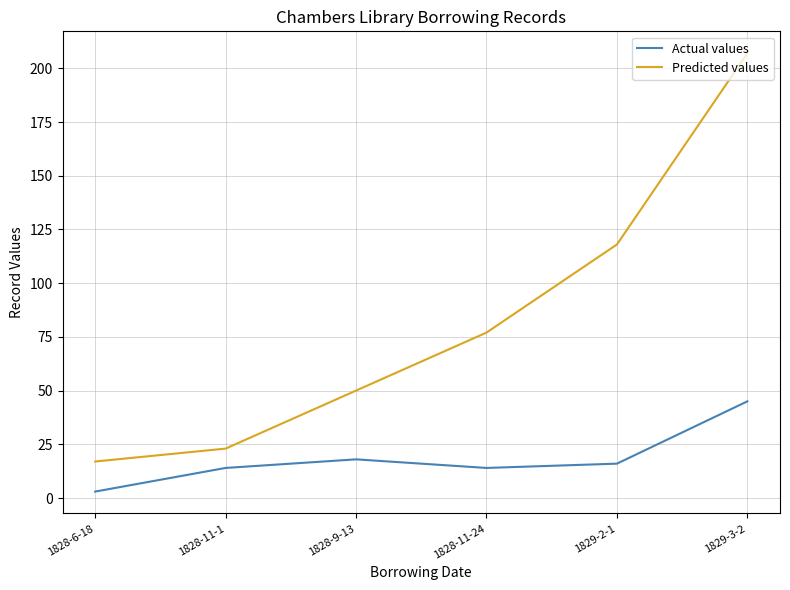

The value of Predicted values at 1828-11-24 is 77. True or false?

True